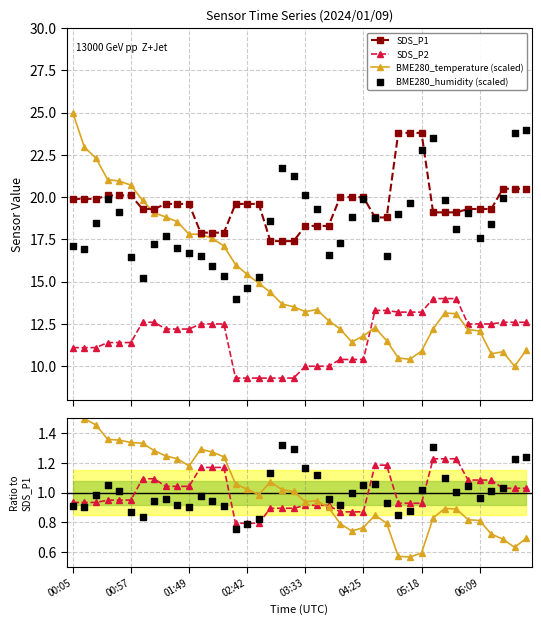

Which series contains the lowest Y value?

BME280_temperature